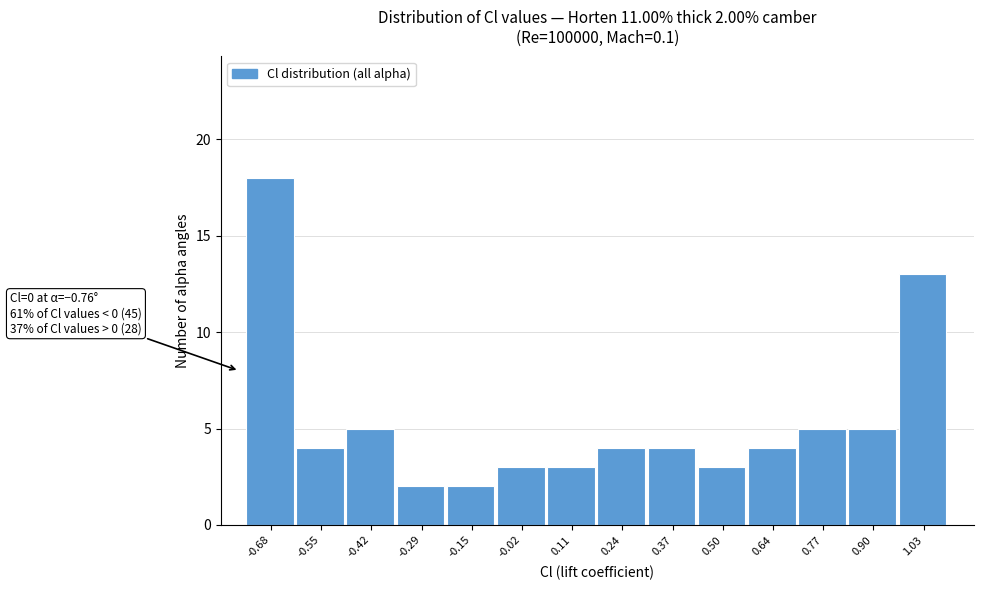

Over which range of the x-axis is the bar tallest?

-0.74 to -0.62